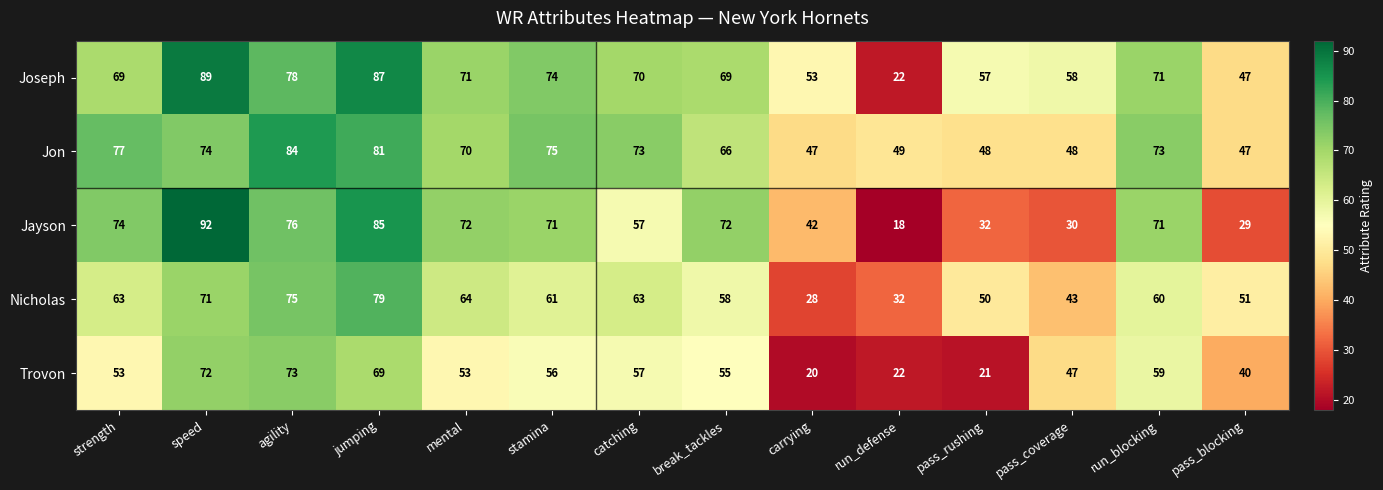

Which series has the largest total across all categories?

Joseph